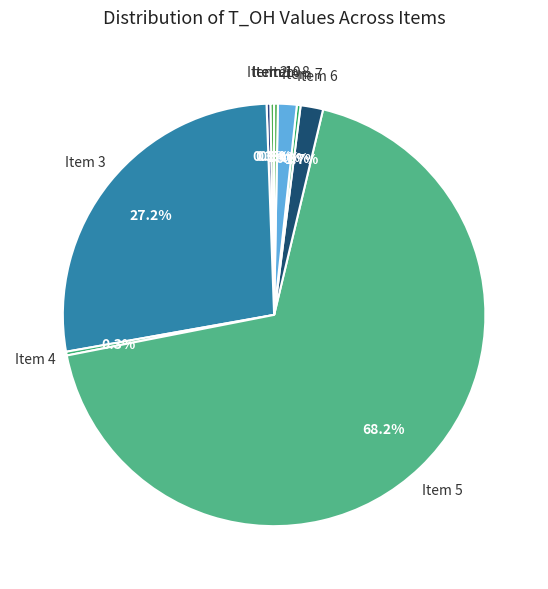

What is the smallest slice in the pie chart?

Item 9